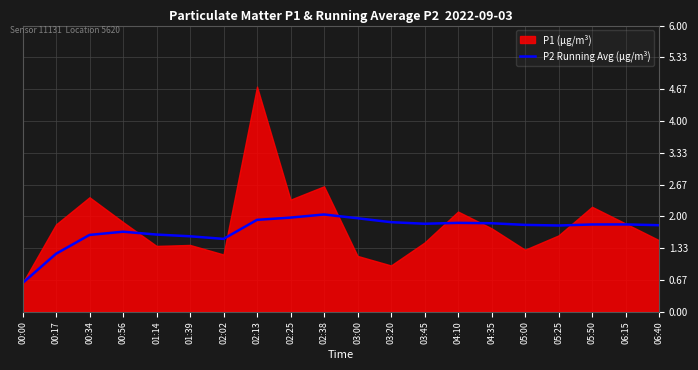

Does the chart have visible grid lines?

Yes